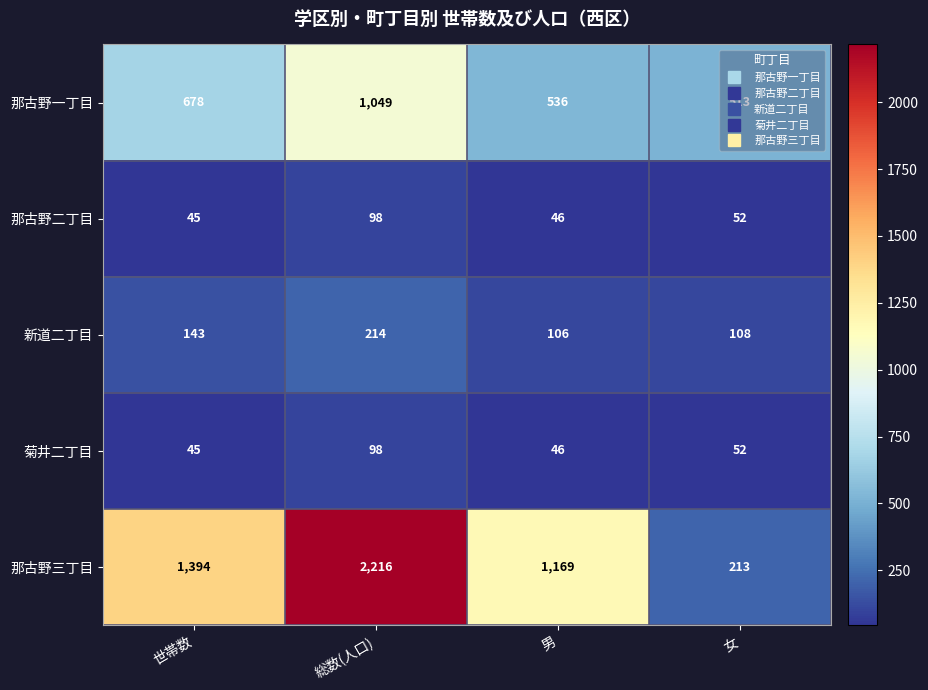

What is the difference between the highest and lowest values at 男?

1123